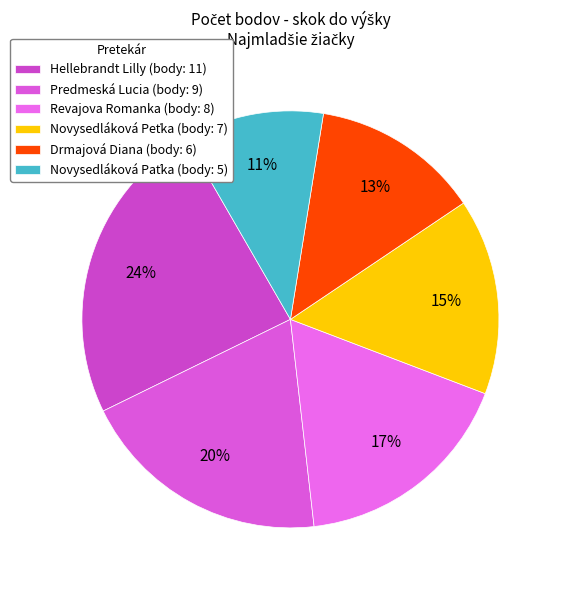

How many segments does this pie chart have?

6